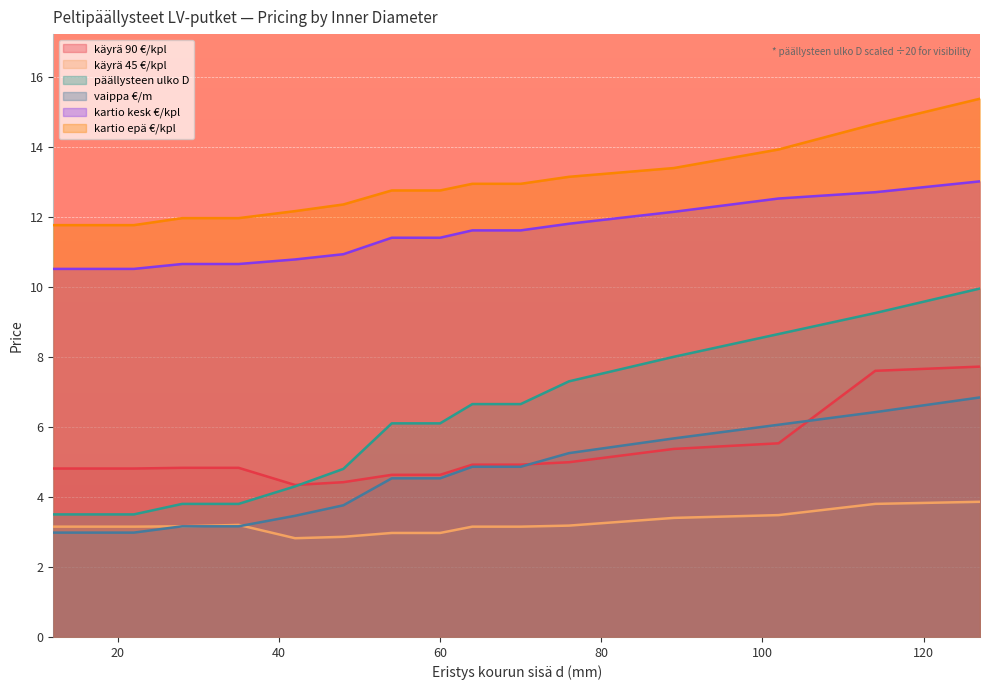

The käyrä 90 €/kpl series shows 8.1 at 89. True or false?

False